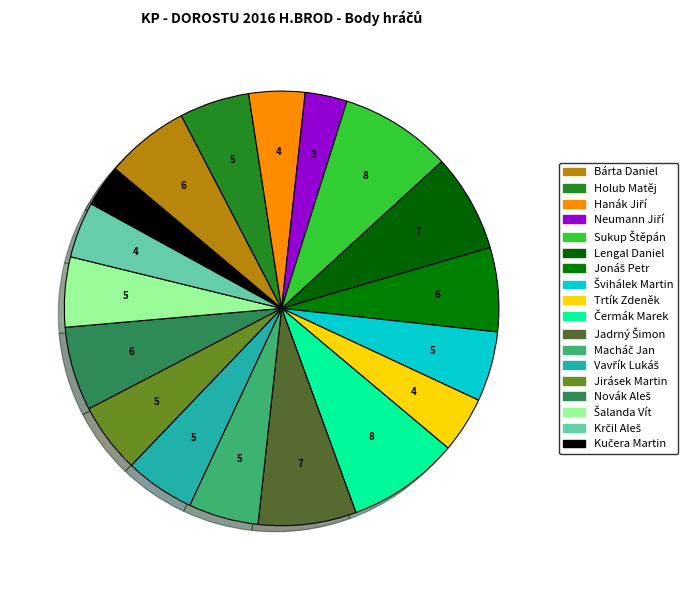

What is the smallest slice in the pie chart?

Neumann Jiří